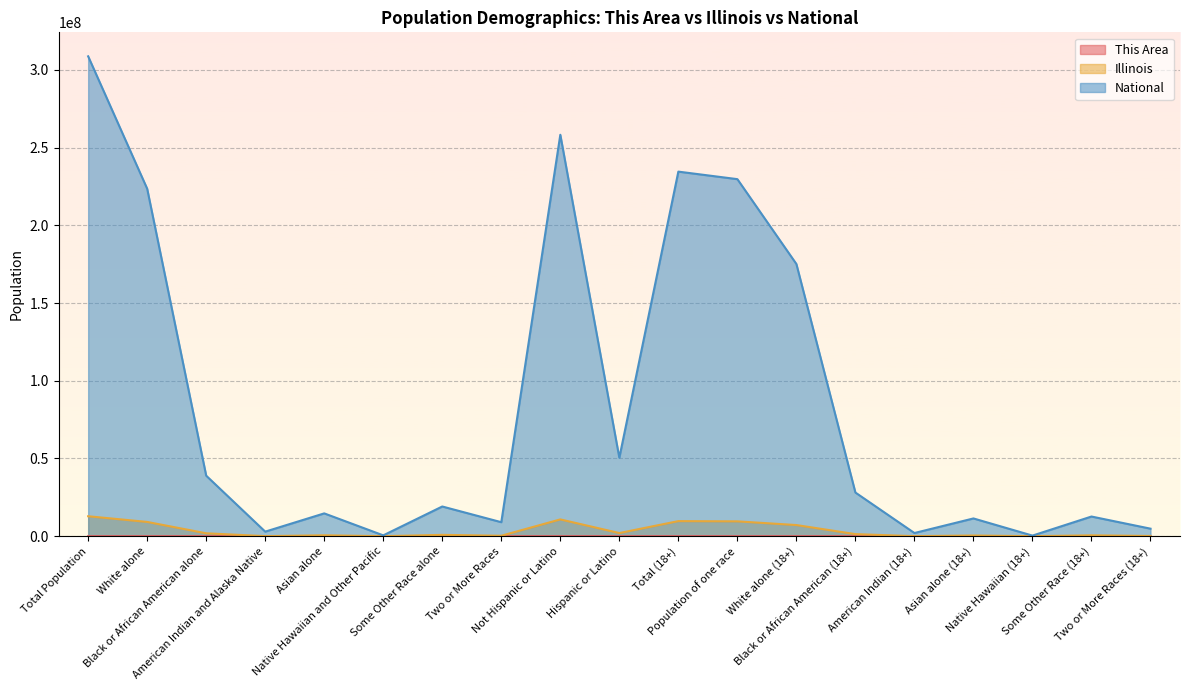

What is the total value across all series at Asian alone?

15261186